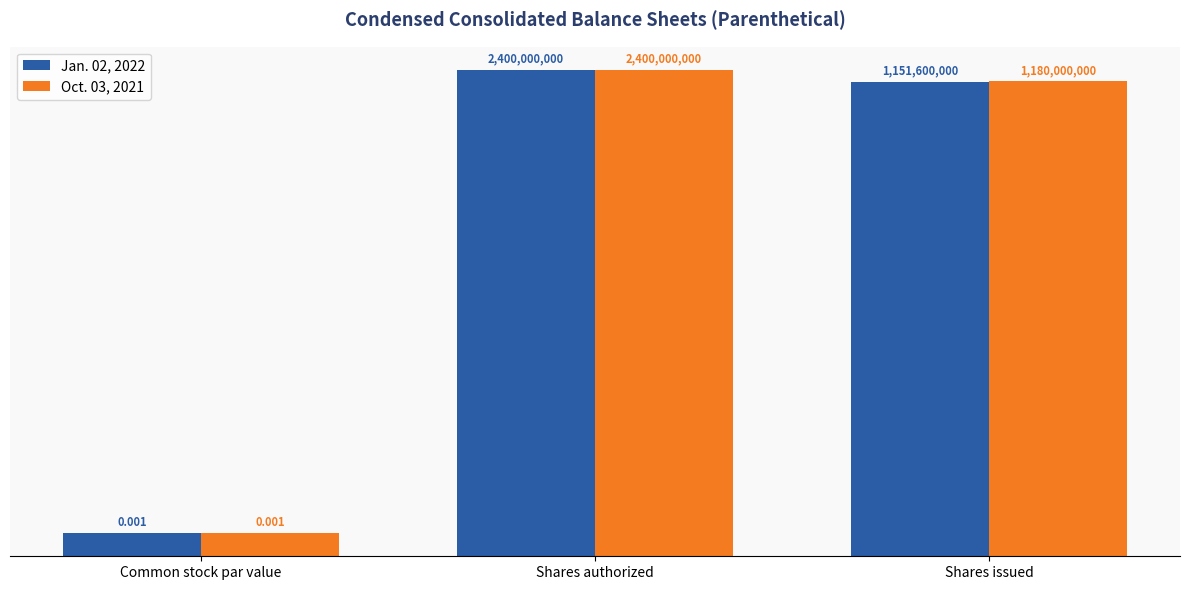

Rank the series by their maximum value, from highest to lowest.

Jan. 02, 2022, Oct. 03, 2021